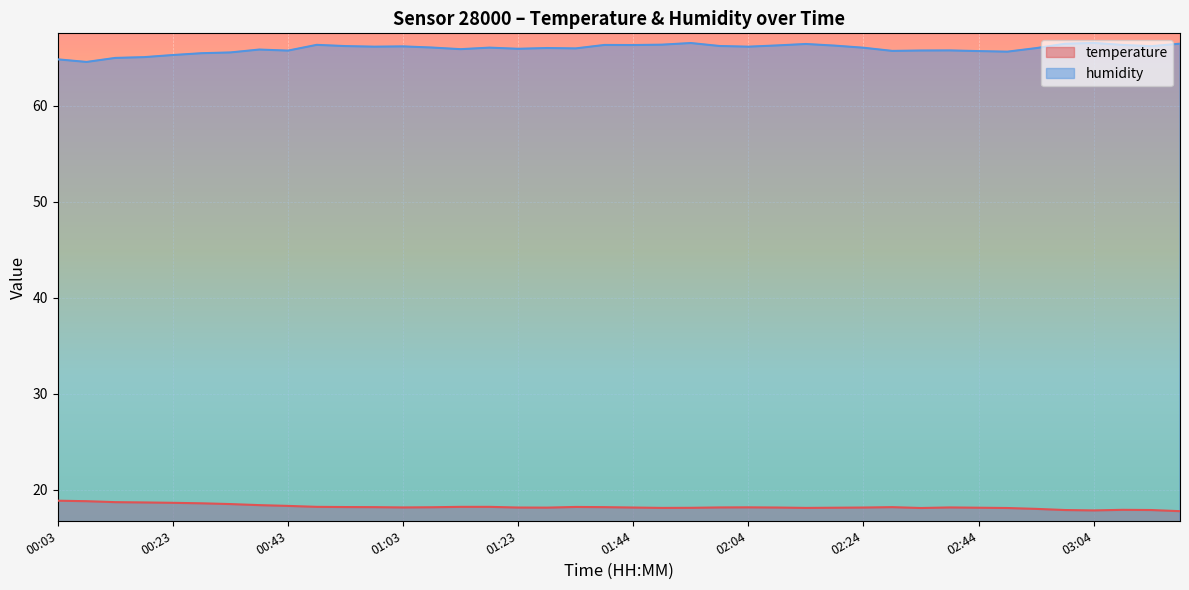

How many lines are shown in the chart?

2